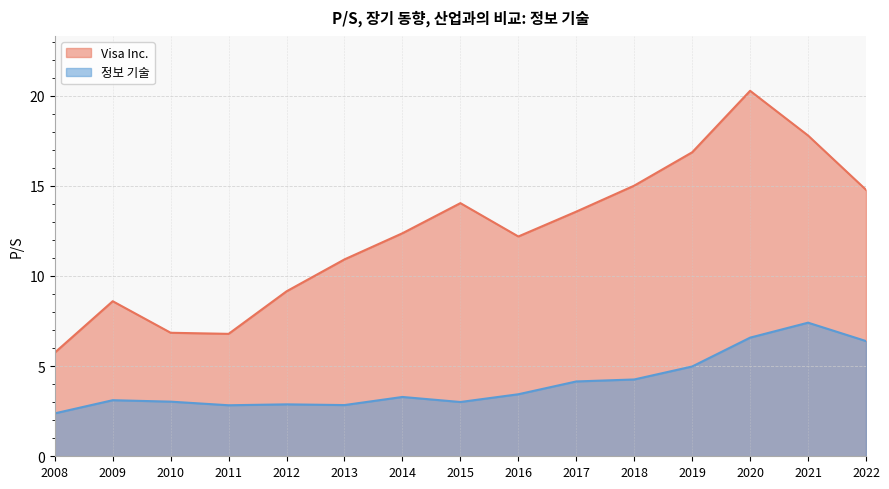

True or false: Visa Inc. and 정보 기술 intersect in this chart.

False